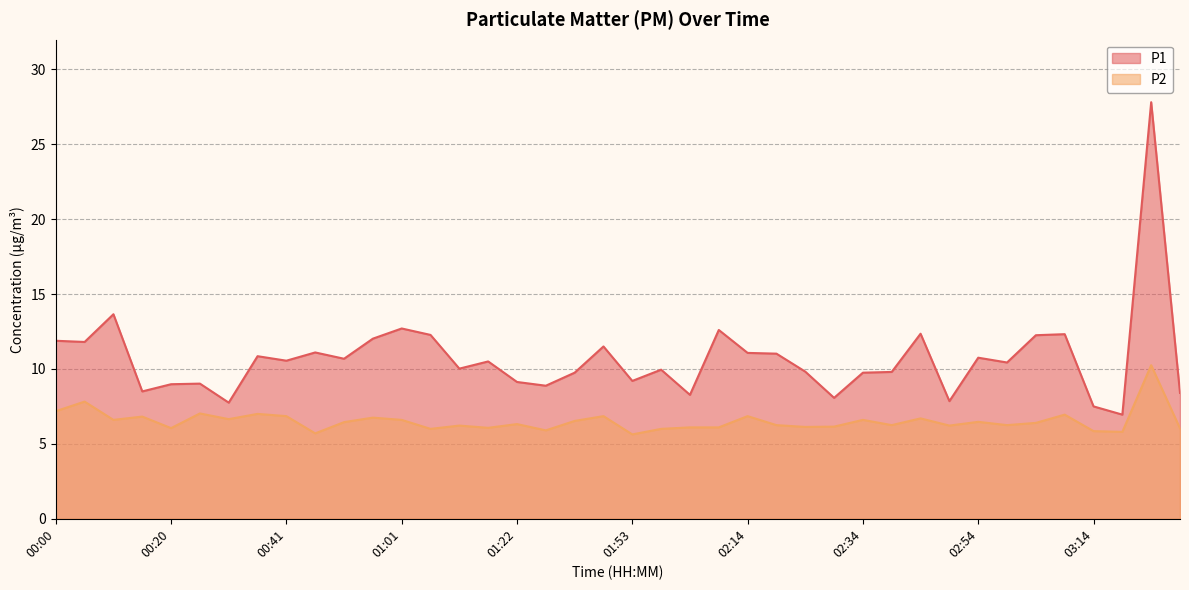

Which series has the largest range (max minus min)?

P1